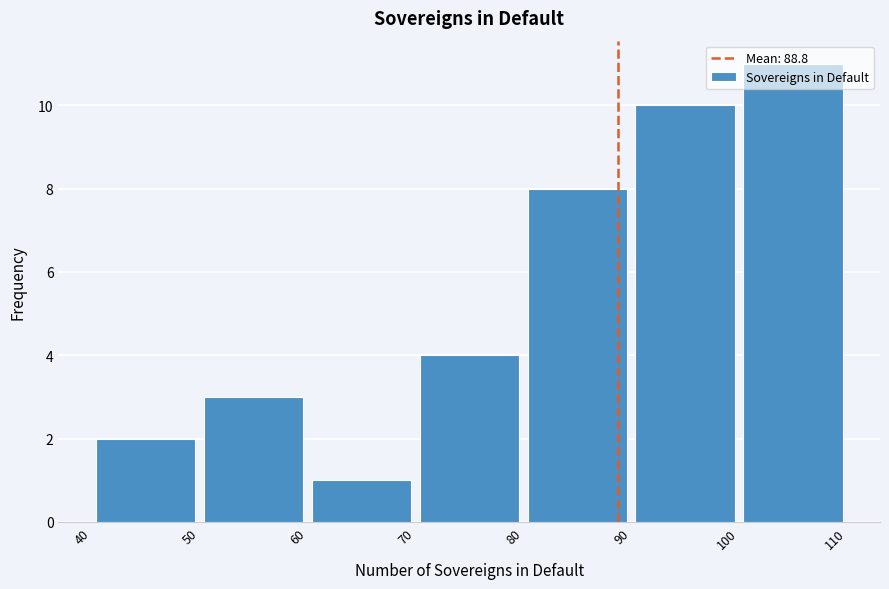

How tall is the bar that spans 80 to 90 on the x-axis? The values are not printed on the chart, so give them approximately, as read against the axis.

8